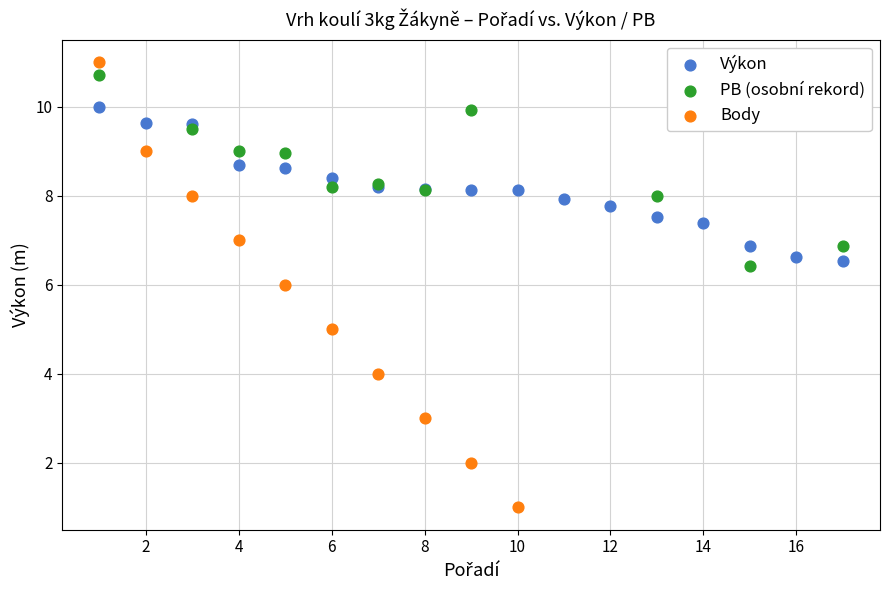

Which series has the widest spread of Y values?

Body